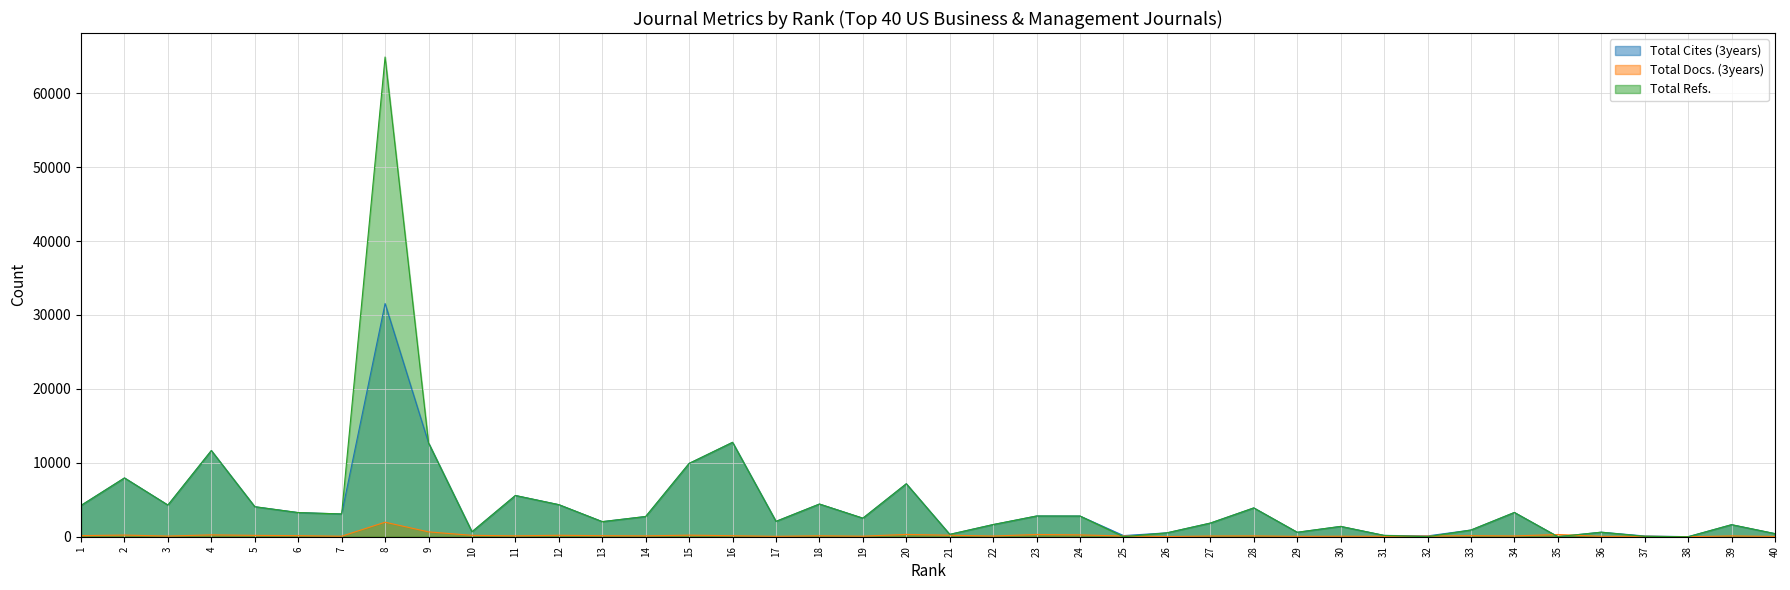

Which series has the largest total across all categories?

Total Refs.